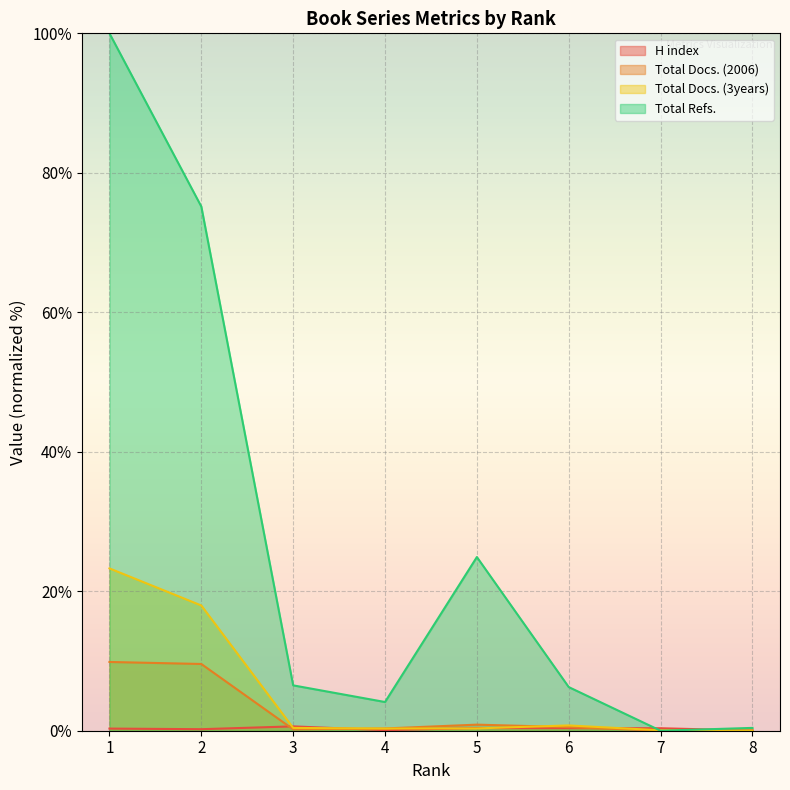

True or false: Total Docs. (3years) has a value of 15.4 at 1.

False